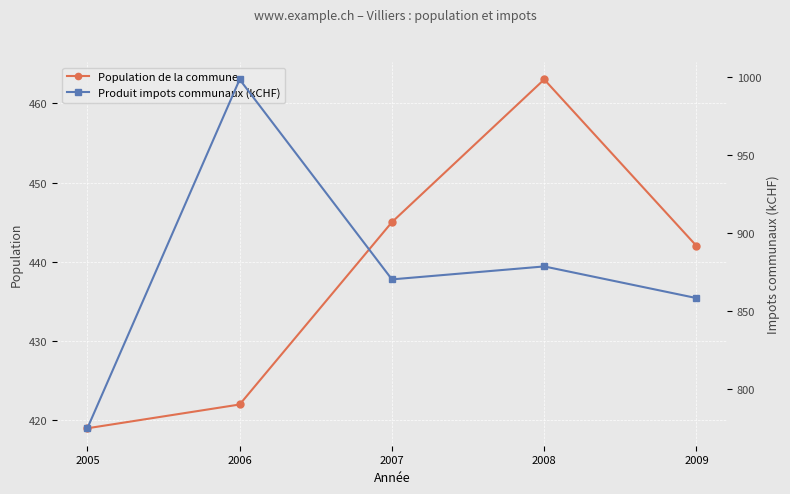

Rank the series by their average value, from lowest to highest.

Population de la commune, Produit impots communaux (kCHF)